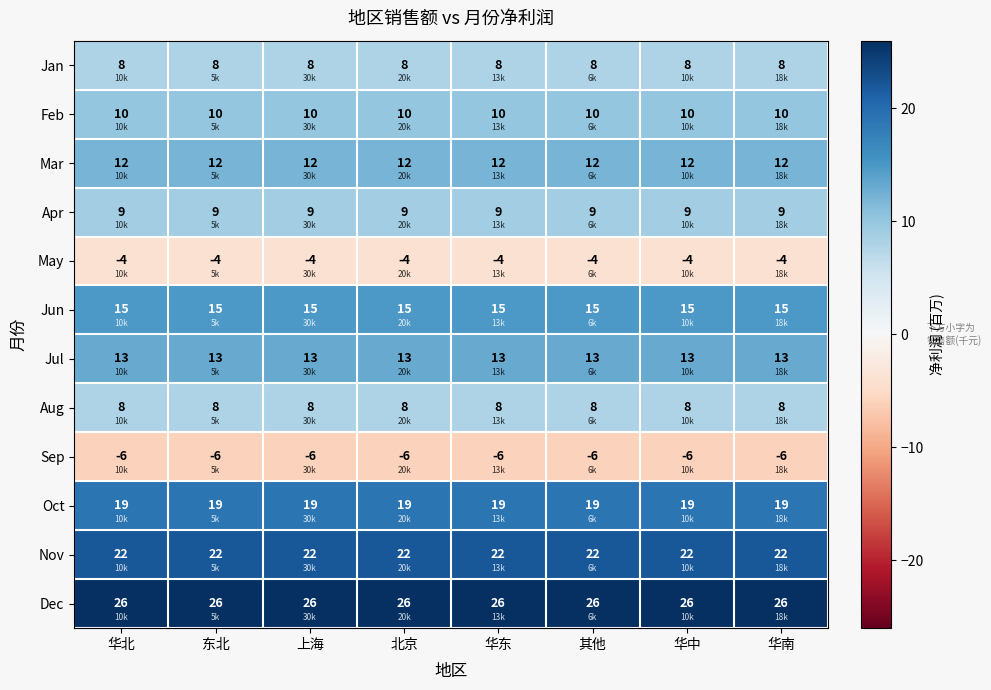

How many categories are shown in the chart?

8